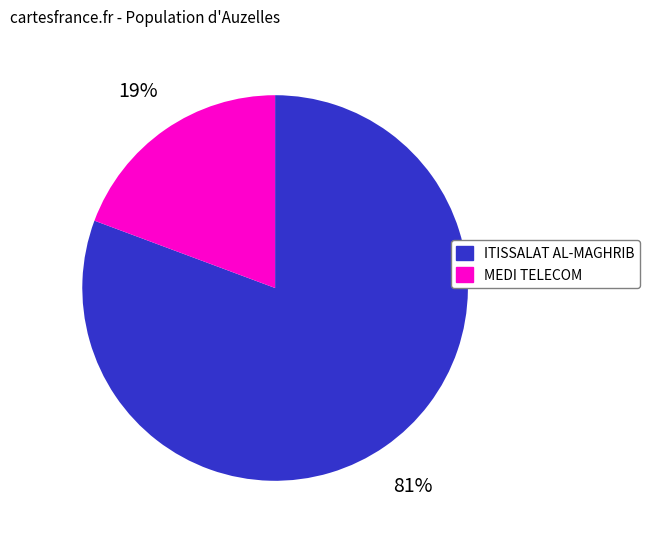

Does any single category account for the majority?

Yes